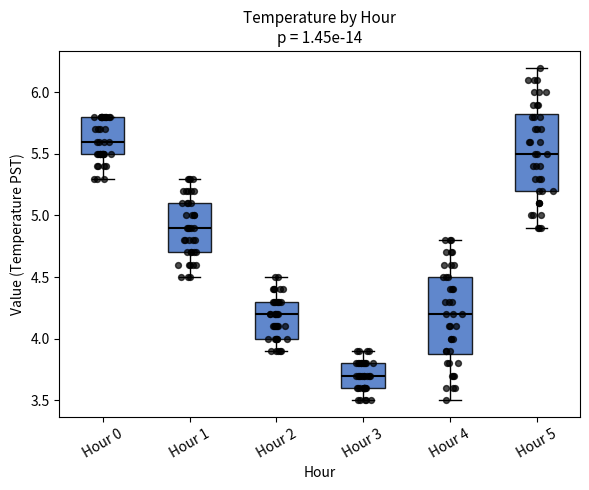

Which box's median line is the lowest?

Hour 3